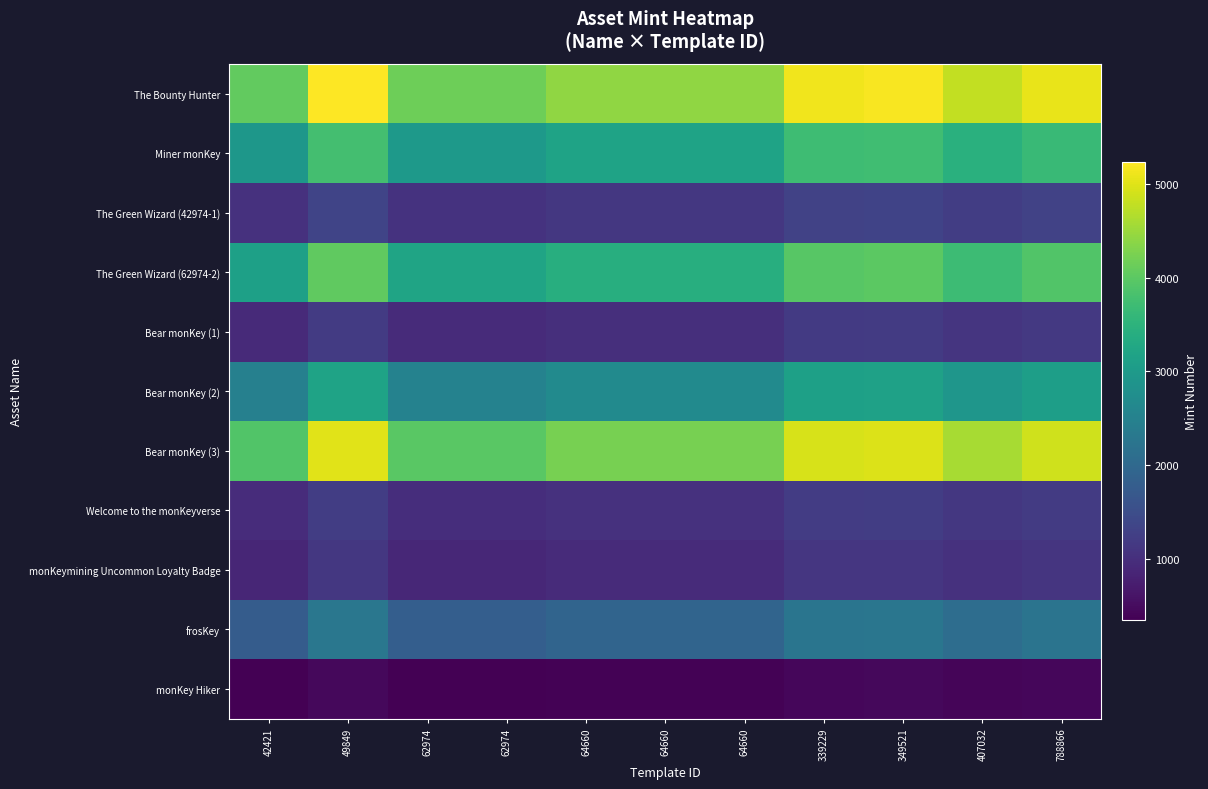

Which series changed the most between 64660 and 349521?

The Bounty Hunter